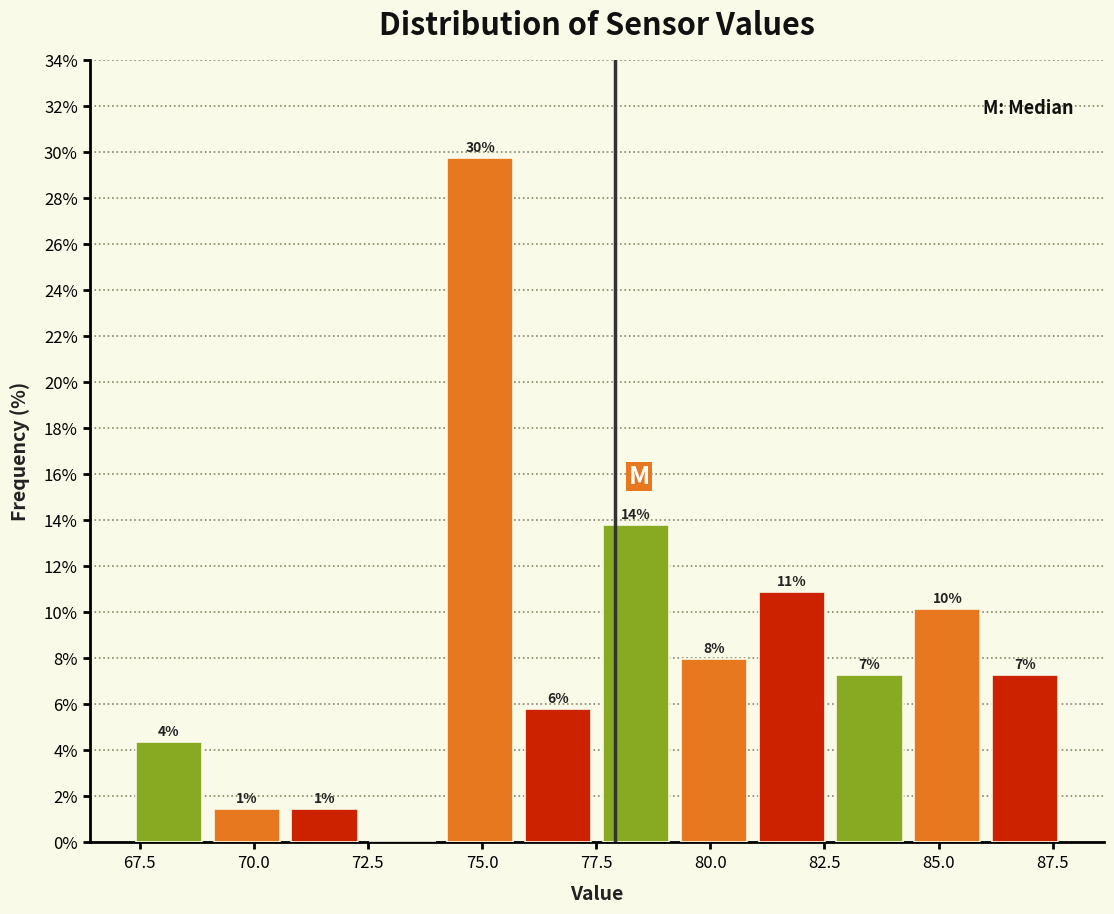

Read against the x-axis, roughly where is the centre of the tallest bar?

75.0